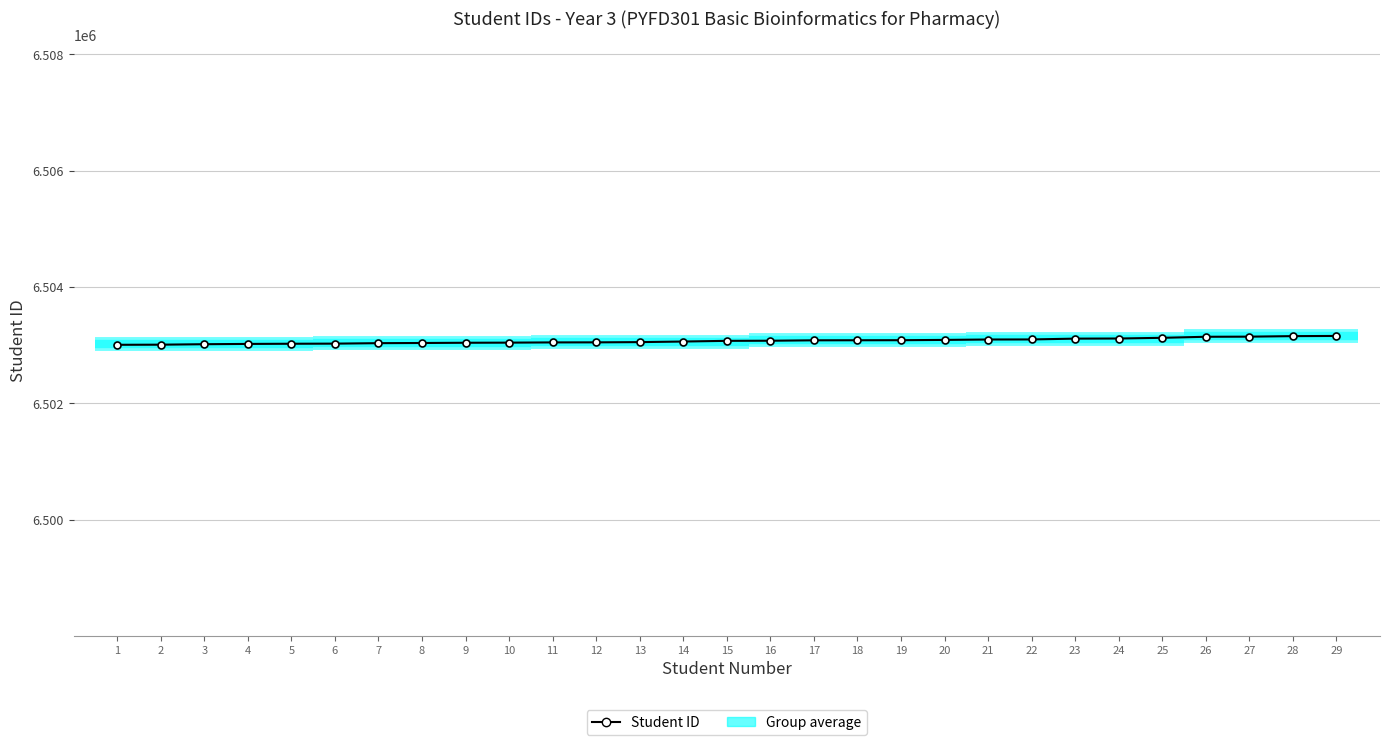

Count the number of values greater than 6503072.

14